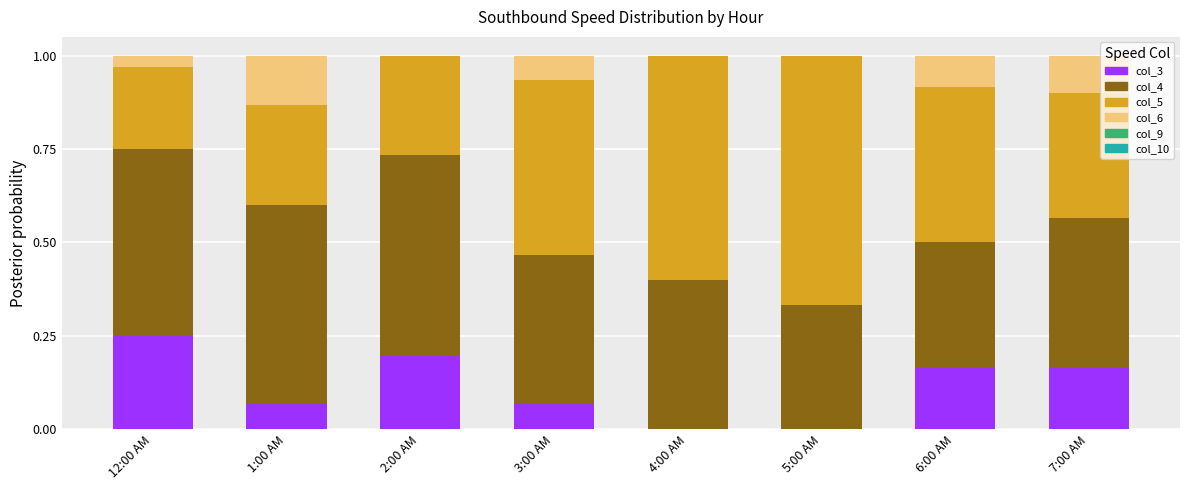

The col_3 series shows 0.2 at 12:00 AM. True or false?

True